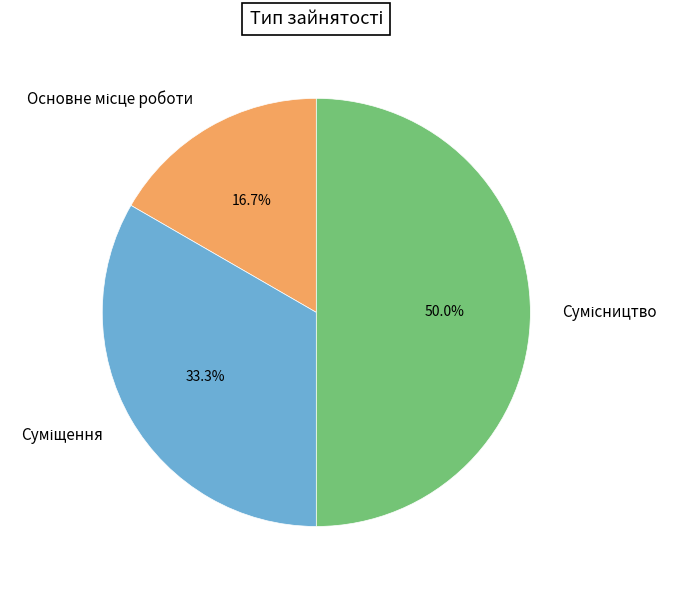

The Суміщення slice represents 39% of the pie. True or false?

False